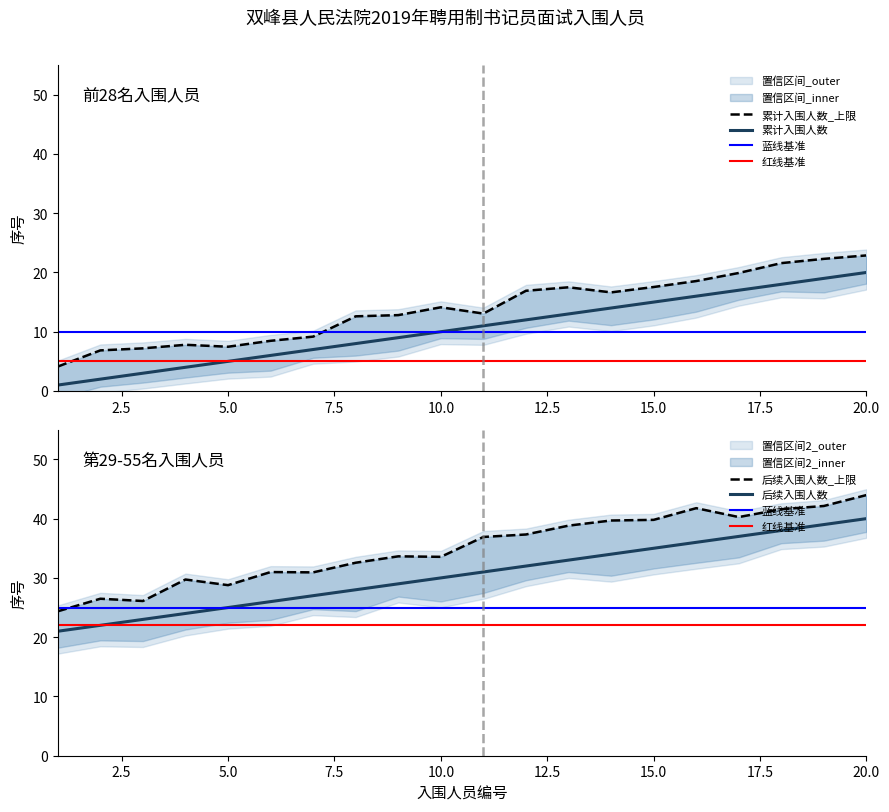

What is the minimum value shown in the chart?

1